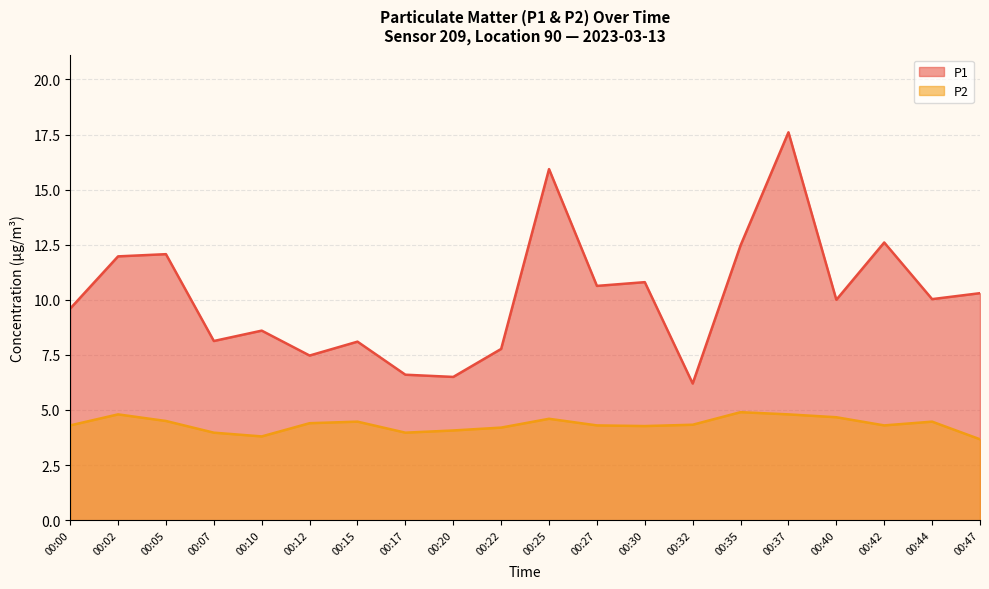

Does the chart display data point markers on the line(s)?

No